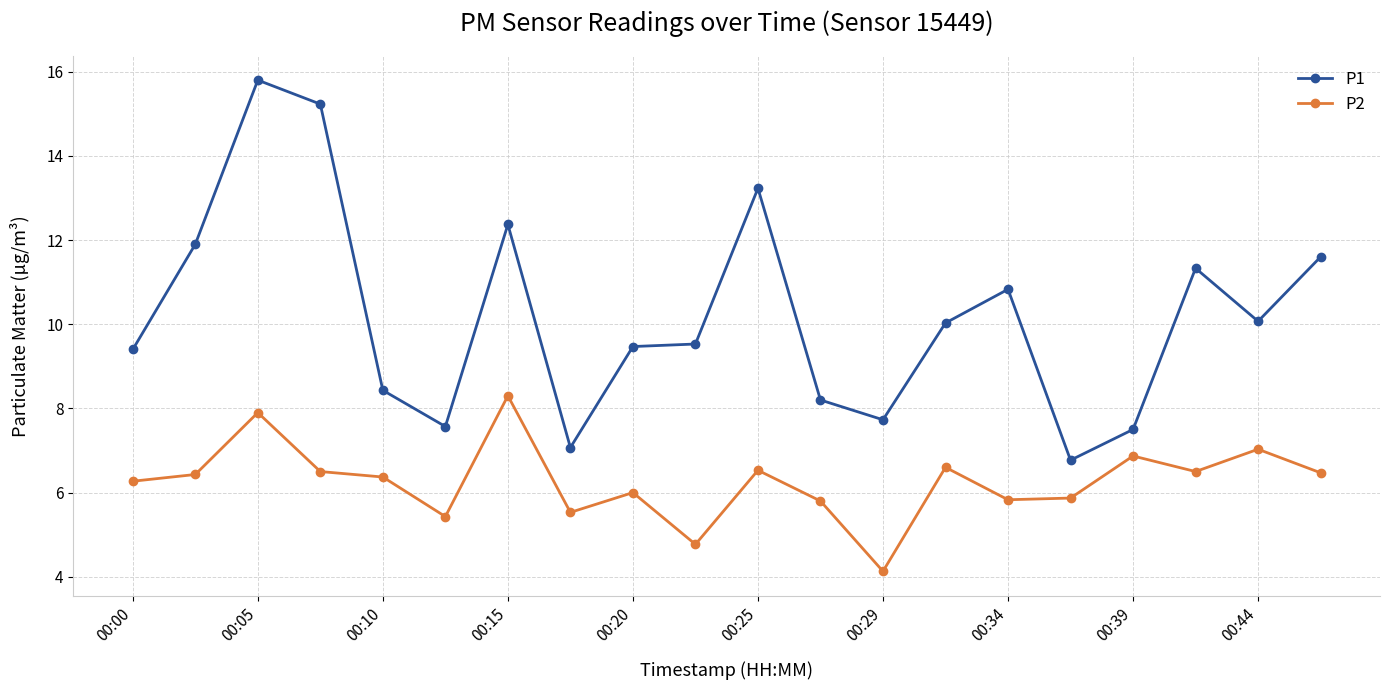

What is the average value of the P2 series?

6.3